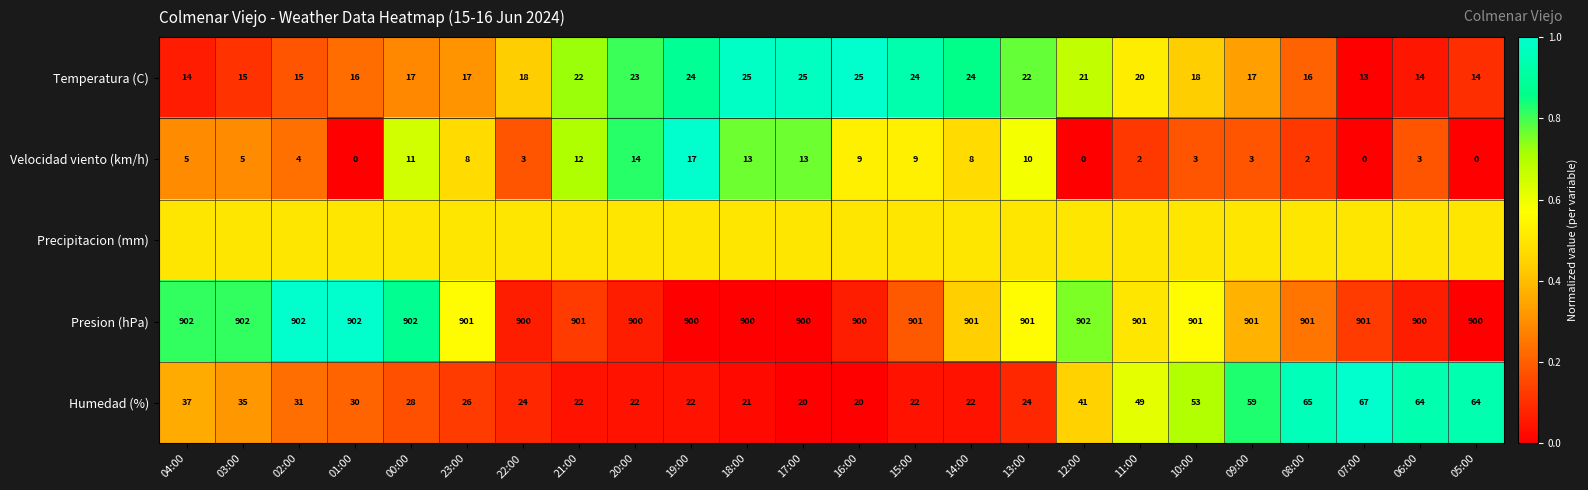

What is the maximum value for Humedad (%)?

67.0